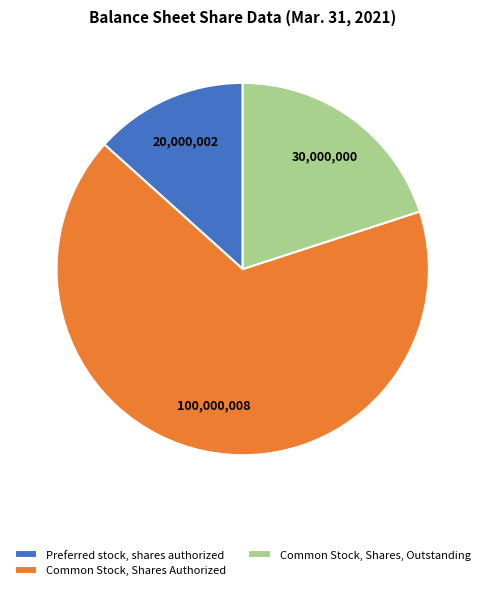

What is the largest slice in the pie chart?

Common Stock, Shares Authorized